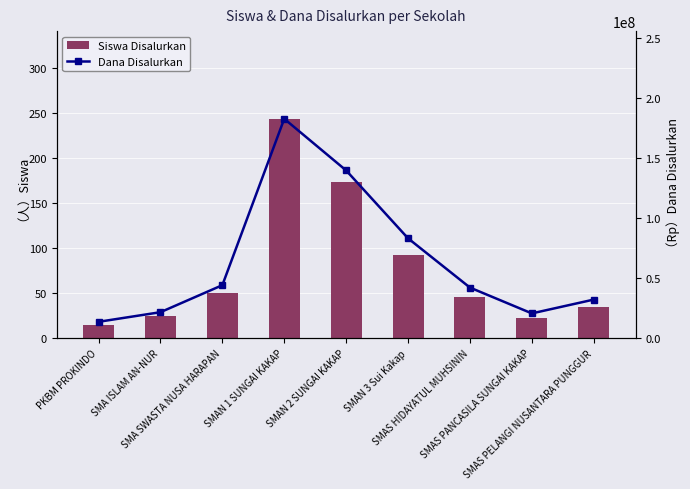

What position from the right is SMAS PANCASILA SUNGAI KAKAP?

2